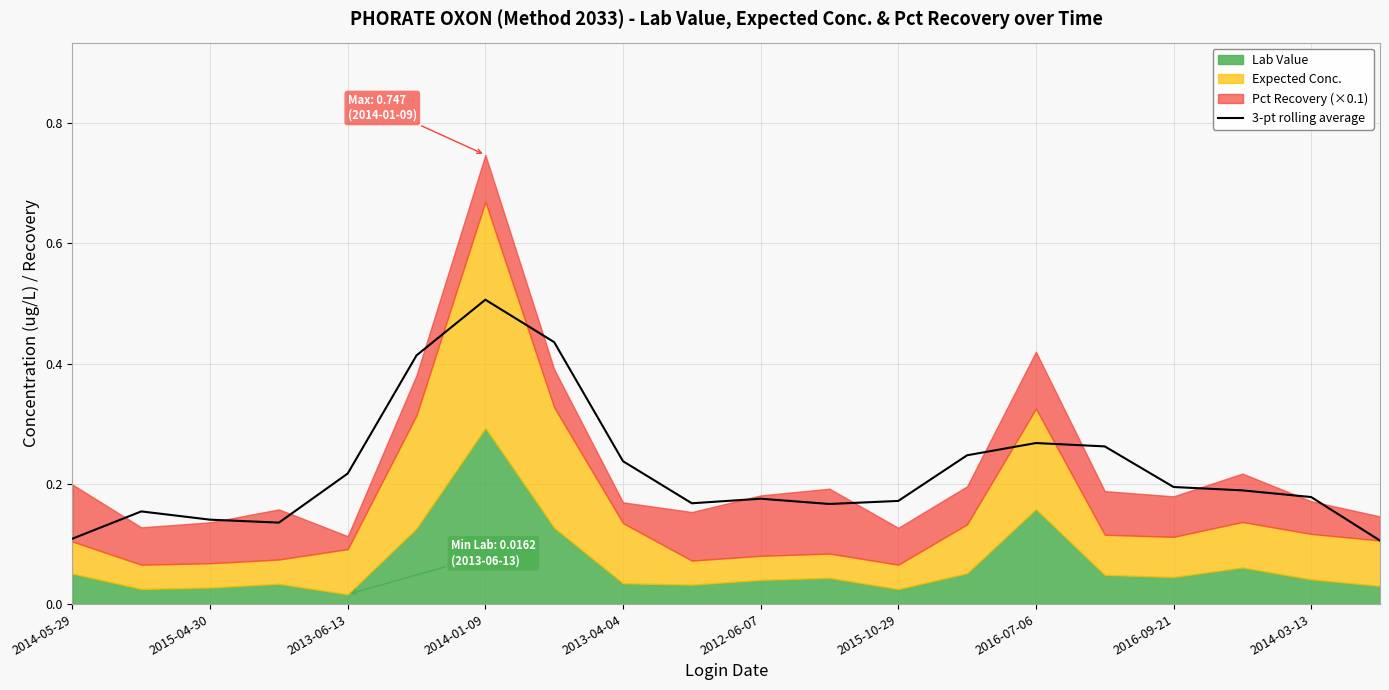

What is the highest value of the 3-pt rolling average series?

0.5